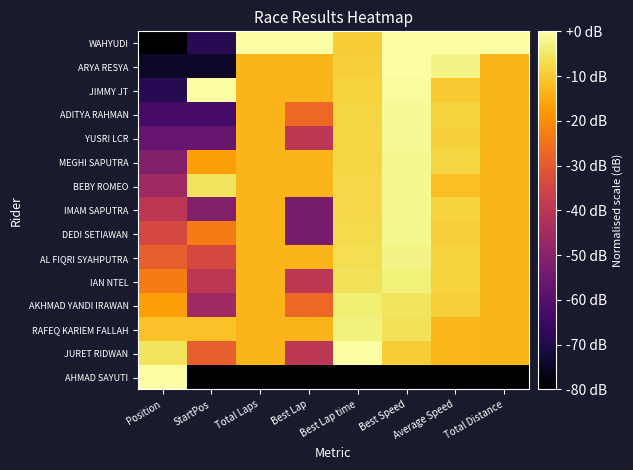

Which series has the largest range (max minus min)?

WAHYUDI